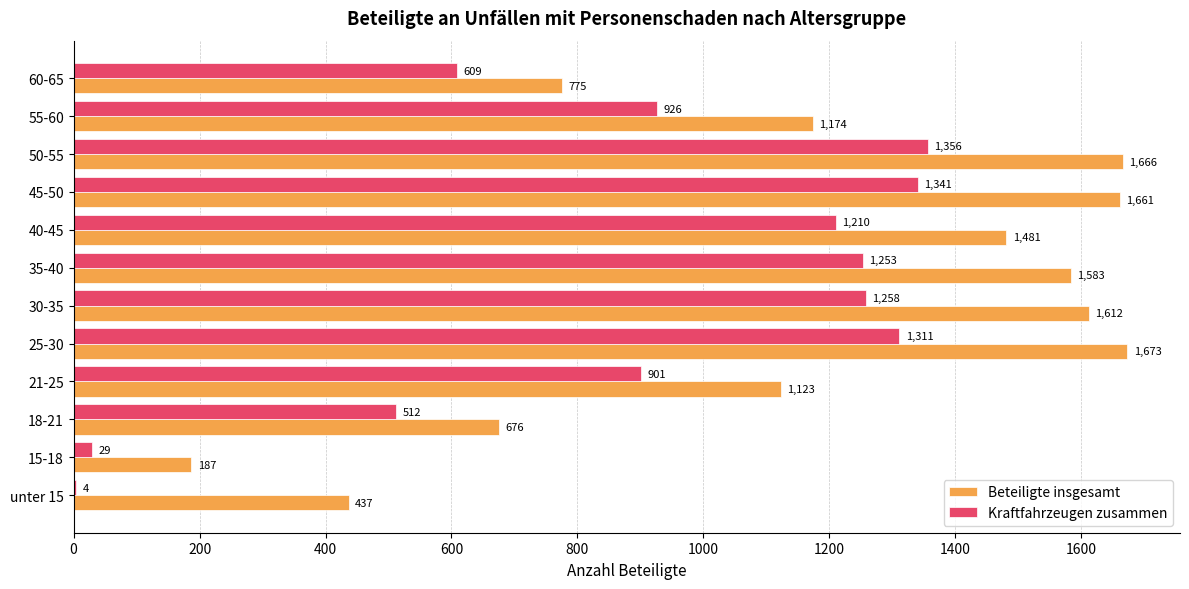

What is the sum of all Beteiligte insgesamt values?

14048